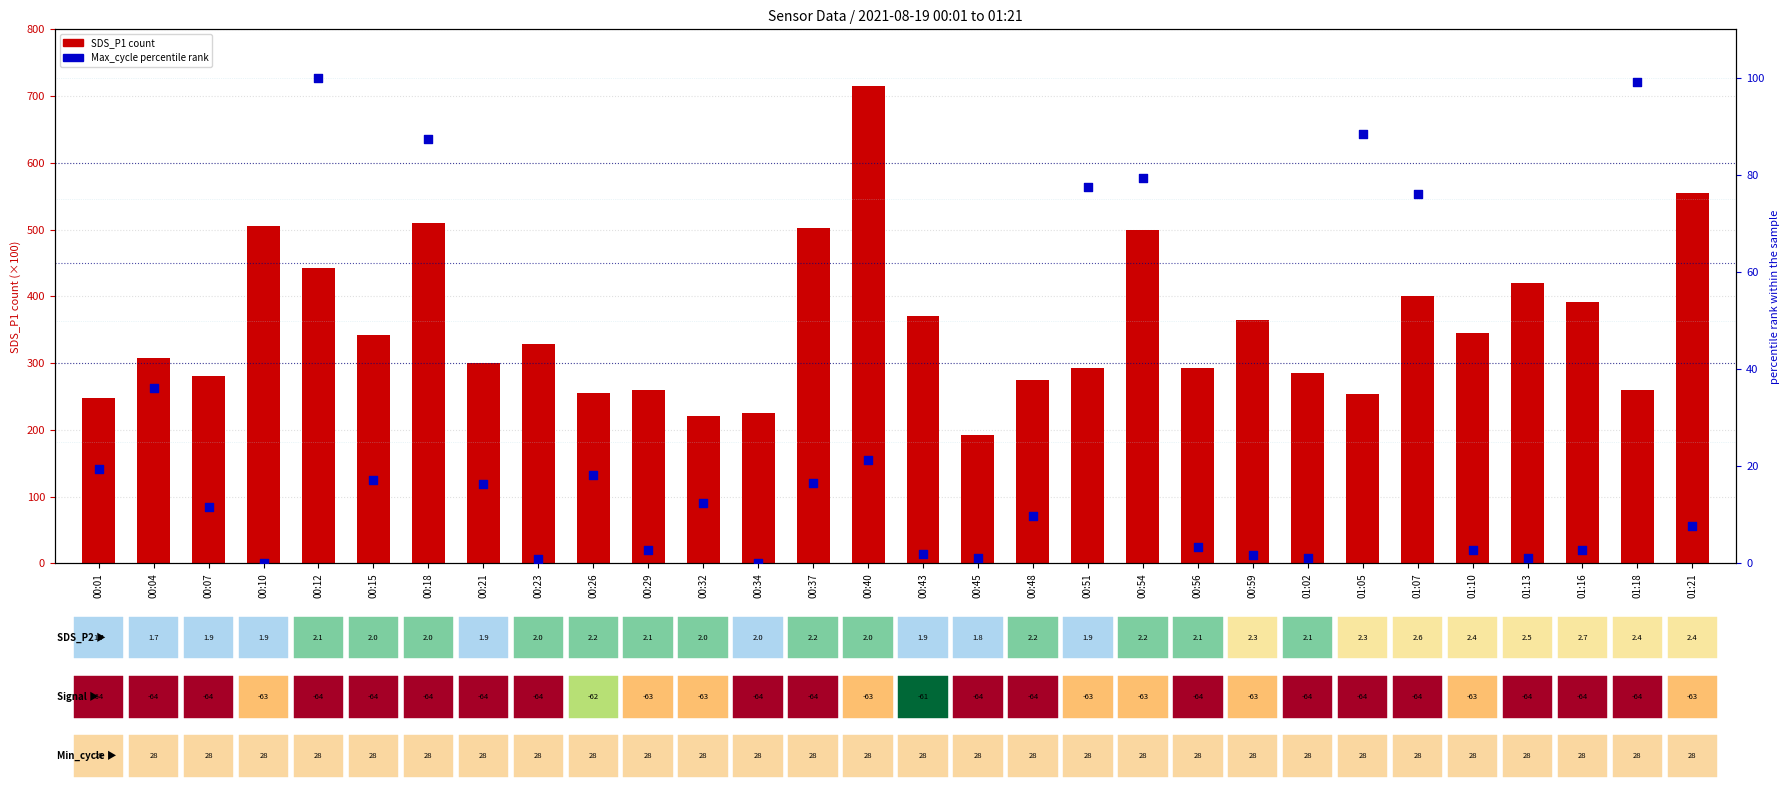

Which series has the widest spread of Y values?

SDS_P1 (count)